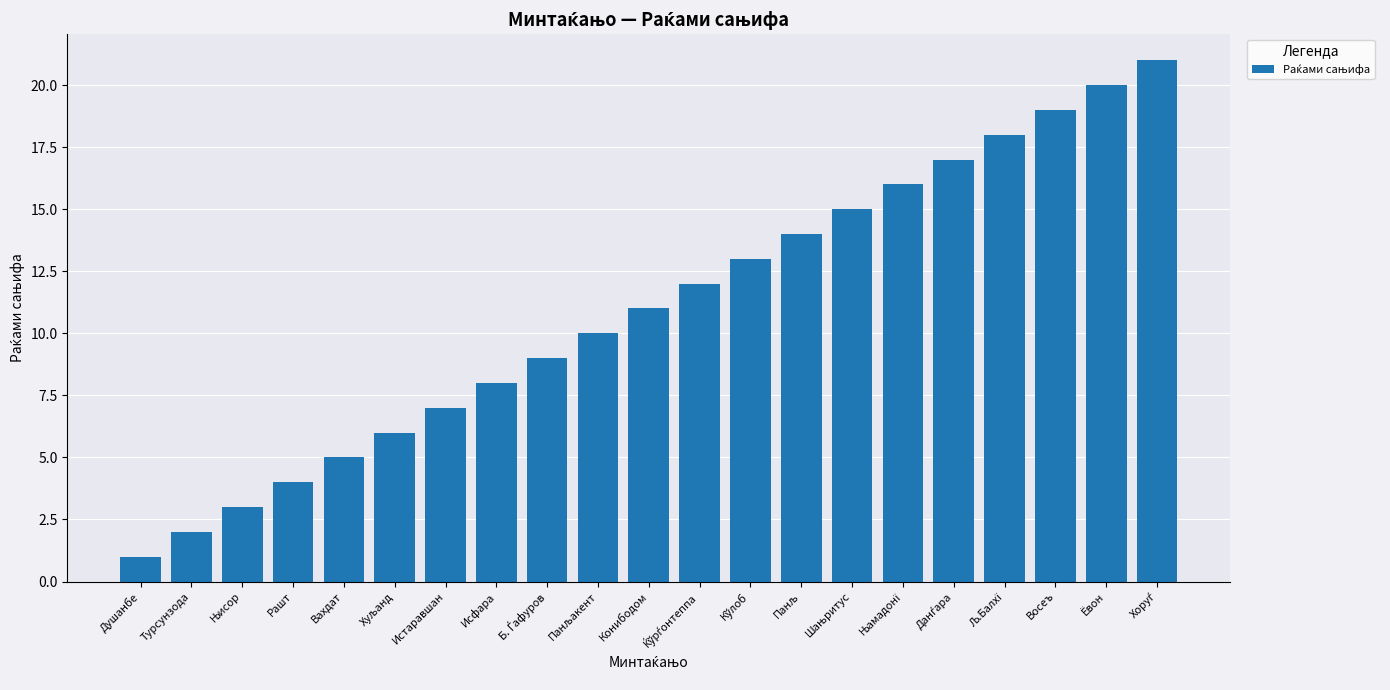

What is the average value?

11